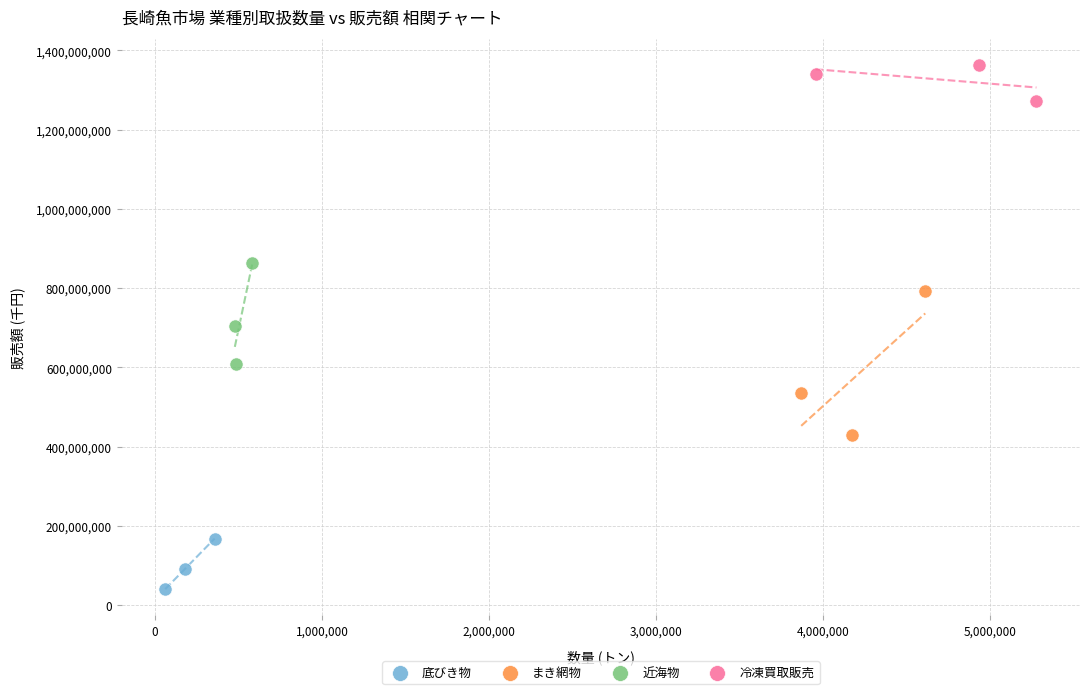

Which series contains the highest Y value?

冷凍買取販売